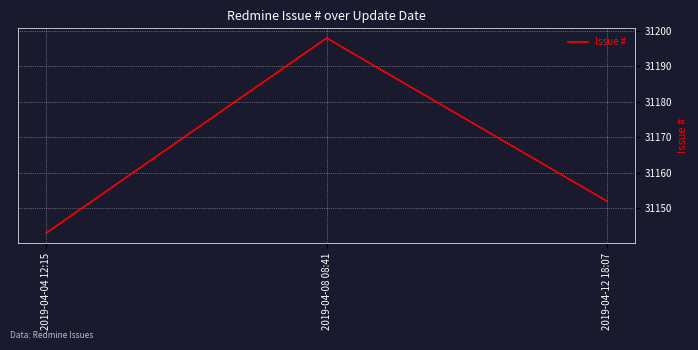

Which has a higher value, 2019-04-12 18:07 or 2019-04-08 08:41?

2019-04-08 08:41